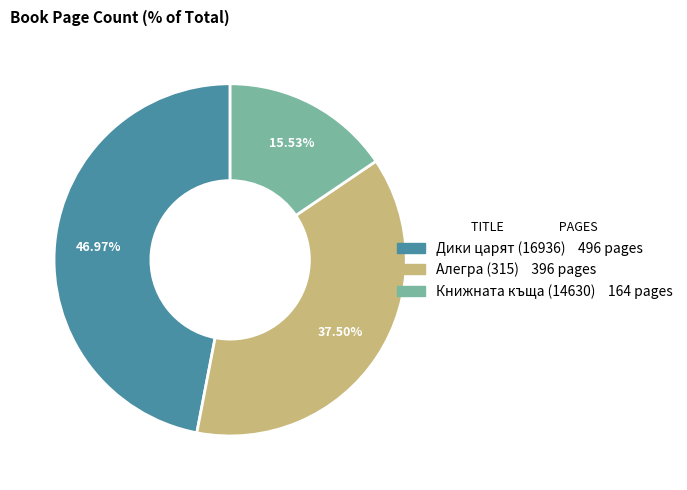

Which has a higher value, Алегра (315) or Книжната къща (14630)?

Алегра (315)